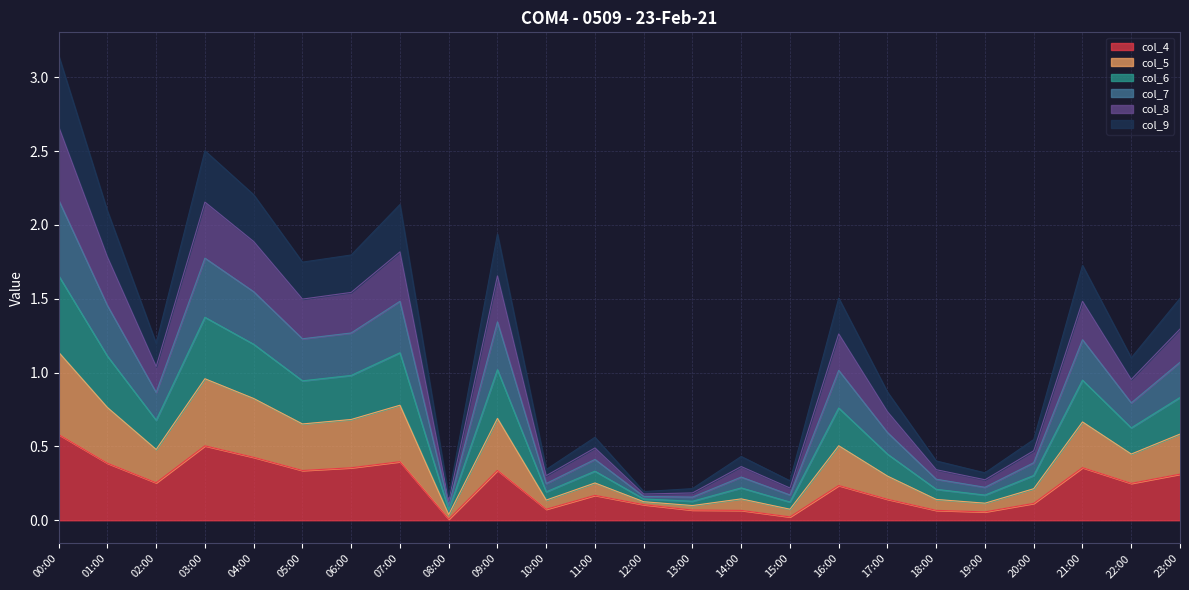

In col_7, how many points are higher than both neighbors (excluding endpoints)?

7